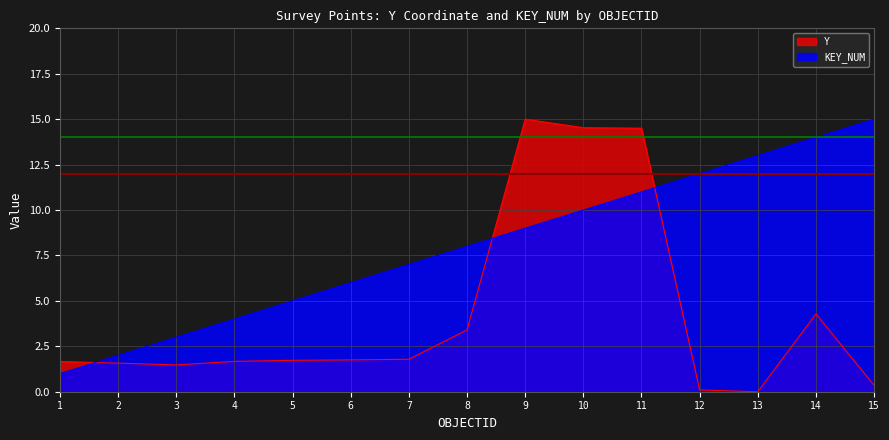

Is it true that Y equals 1.7 at 1?

True